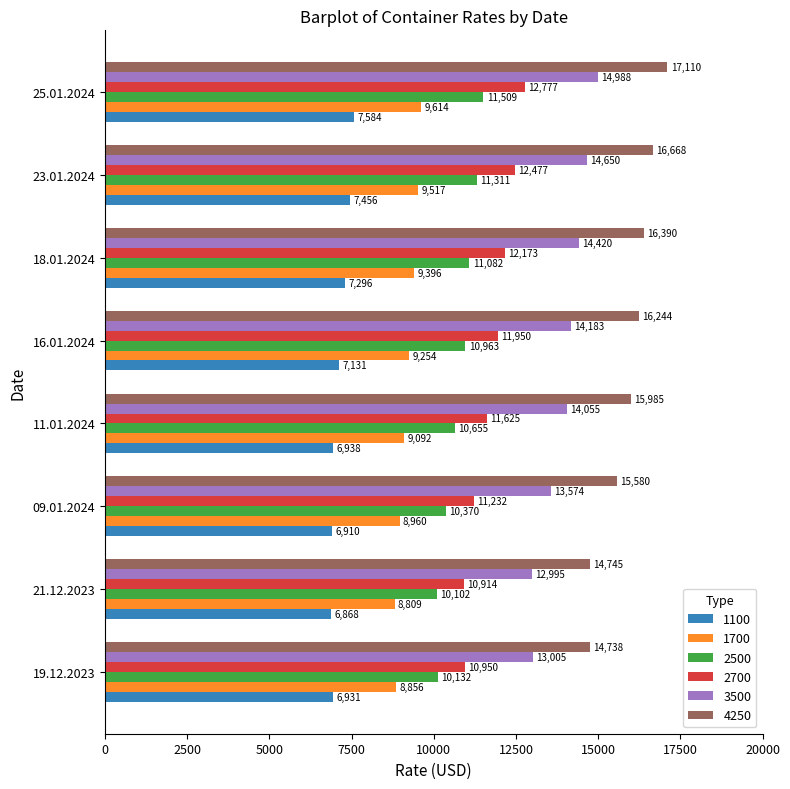

What is the difference between the maximum and minimum values in the 3500 series?

1993